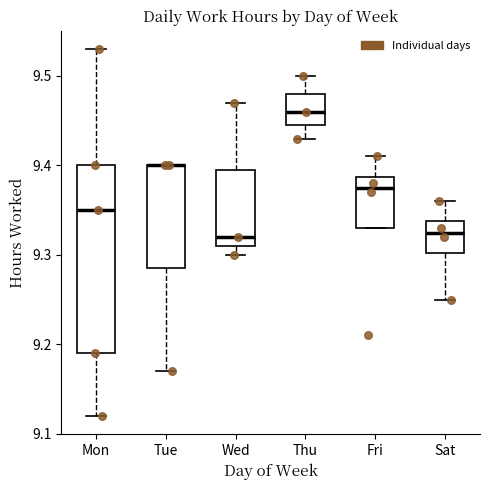

Which box is the tallest, from its lower edge to its upper edge?

Mon